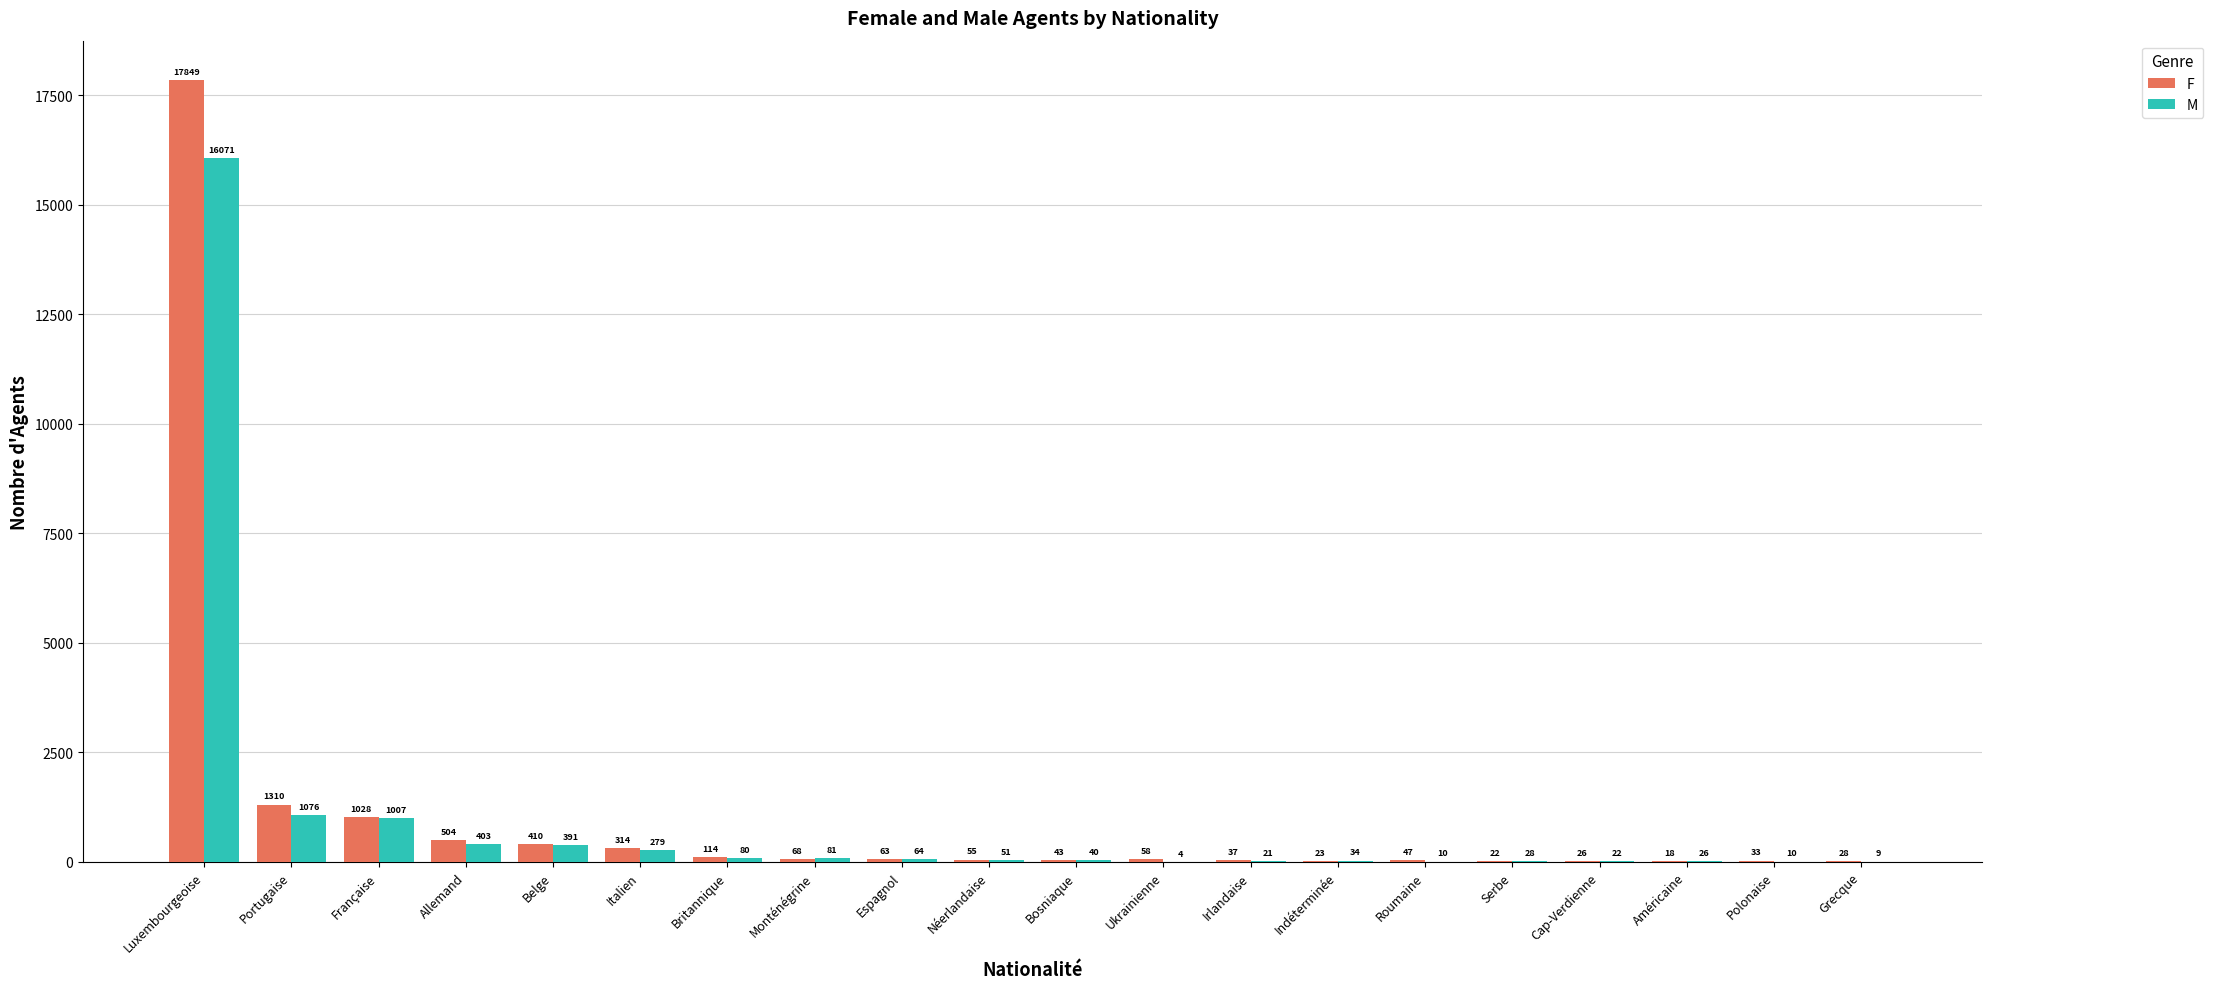

How many data points does each series have?

20